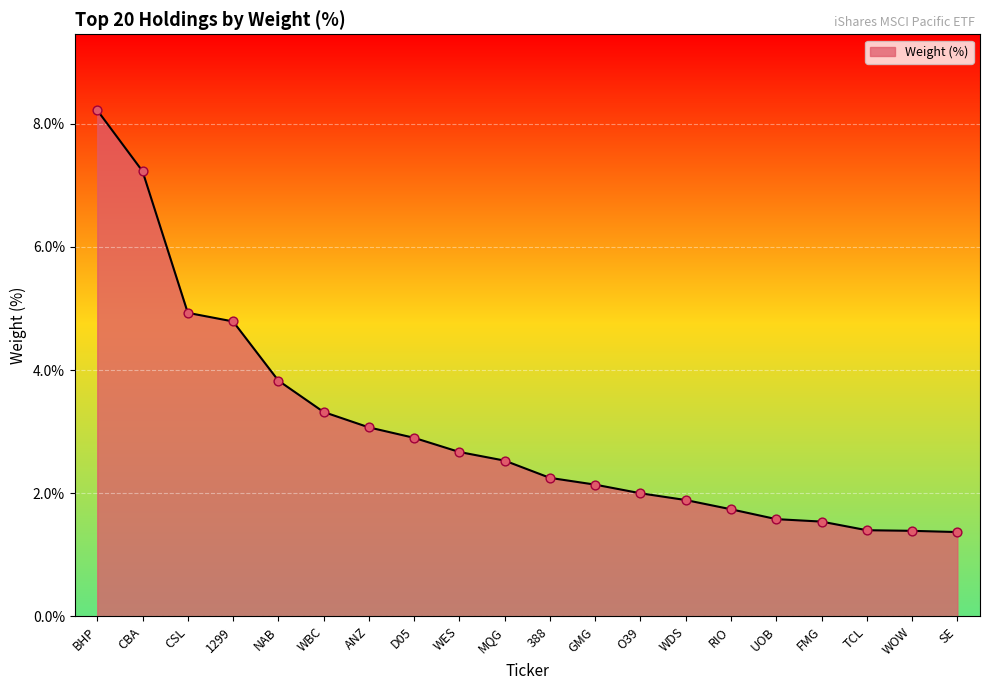

Approximately how many times larger is the value at RIO compared to WBC?

0.5